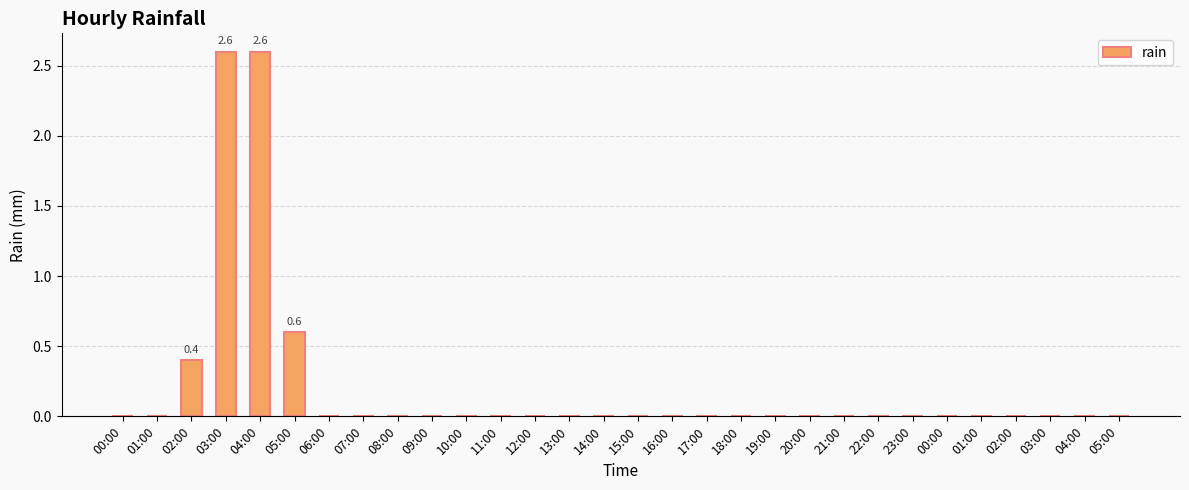

Reading right to left, transcribe all the data shown in this chart.

0.0	0.0	0.0	0.0	0.0	0.0	0.0	0.0	0.0	0.0	0.0	0.0	0.0	0.0	0.0	0.0	0.0	0.0	0.0	0.0	0.0	0.0	0.0	0.0	0.6	2.6	2.6	0.4	0.0	0.0